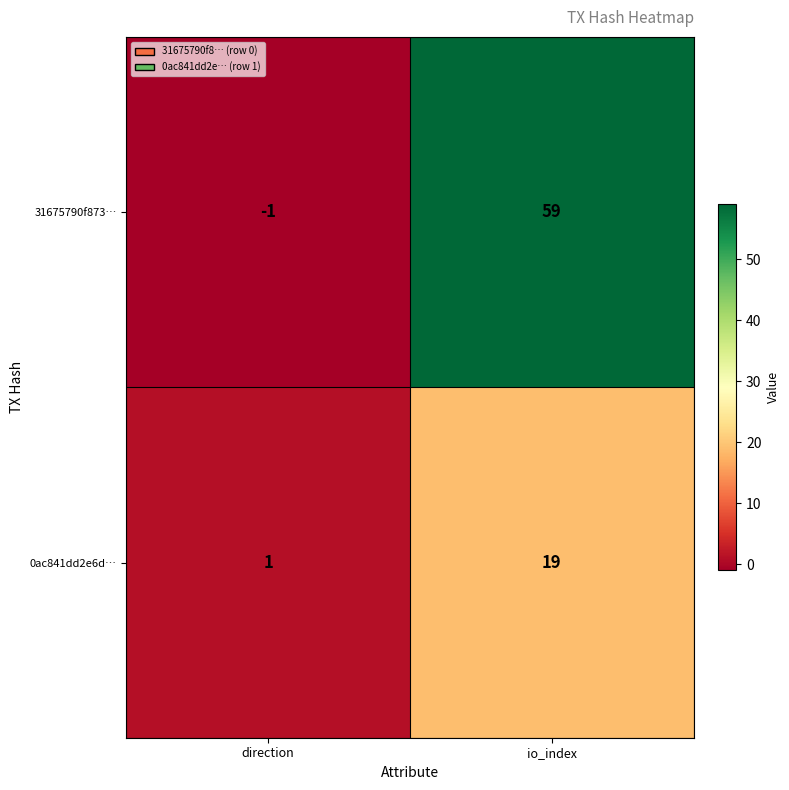

At io_index, list the series in order from smallest to largest.

0ac841dd2e6d…, 31675790f873…